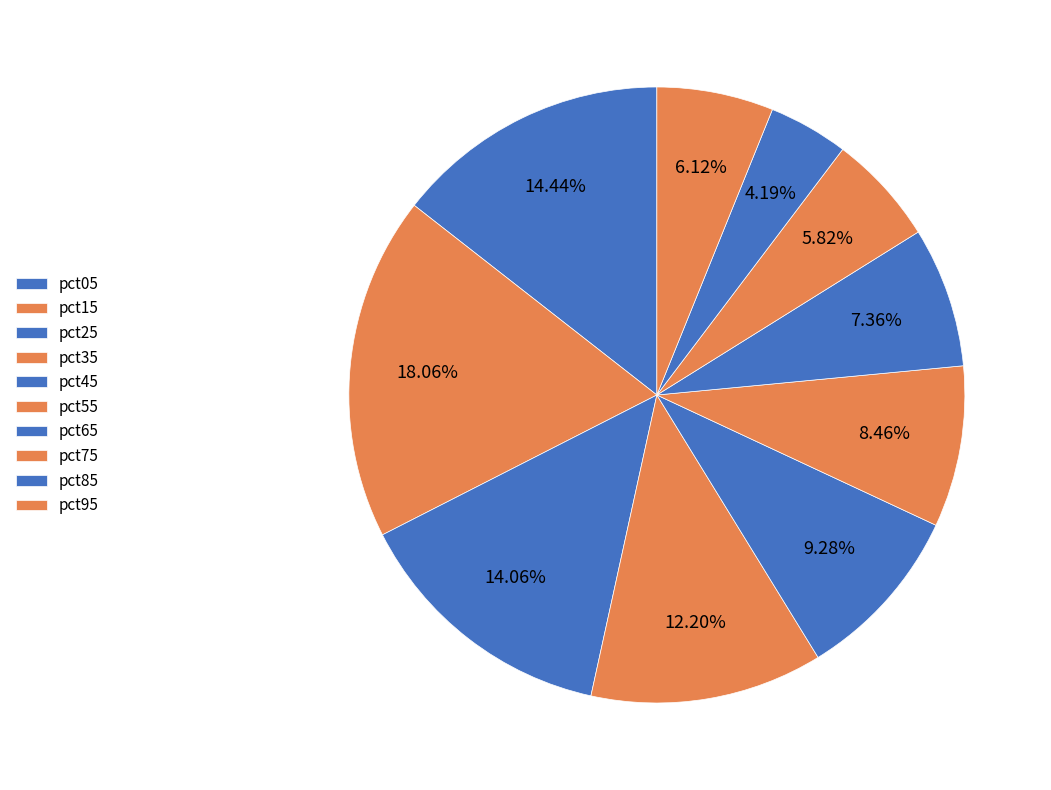

What percentage do pct05 and pct15 together represent?

32.5%